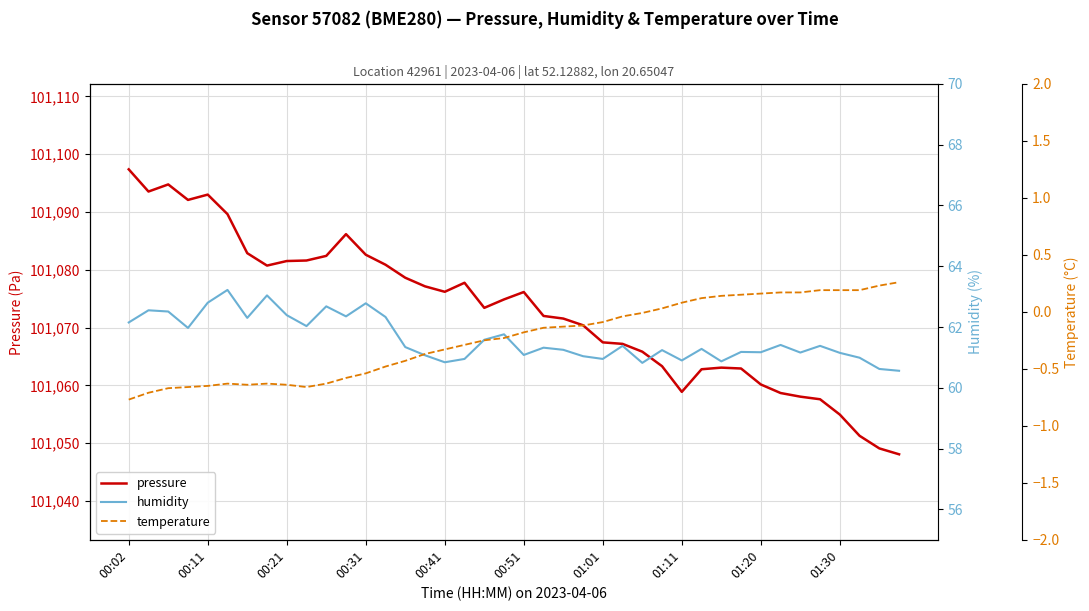

What is the maximum value for pressure?

101097.4